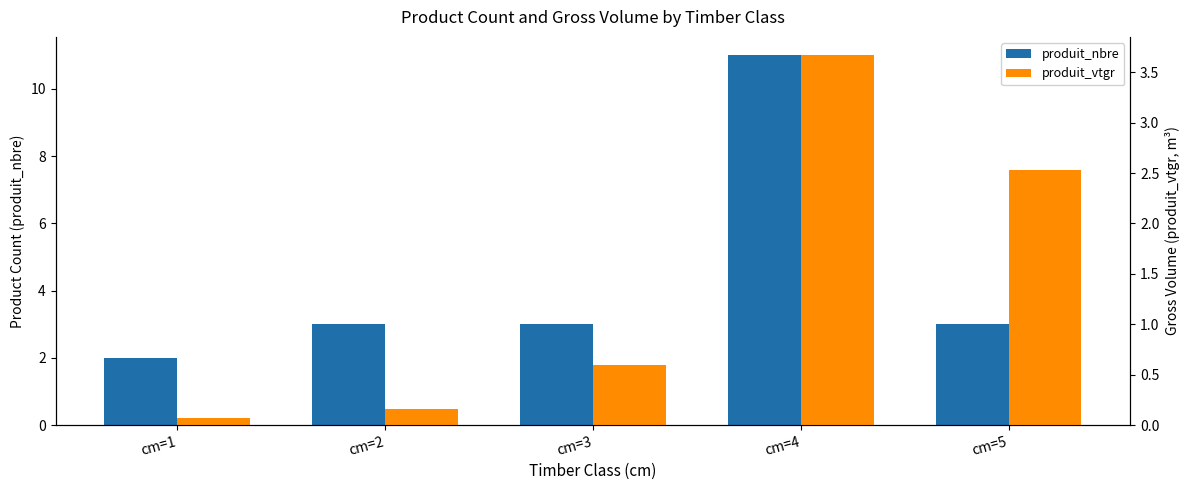

What is the value of the produit_vtgr bar at the 3rd from the left?

0.6